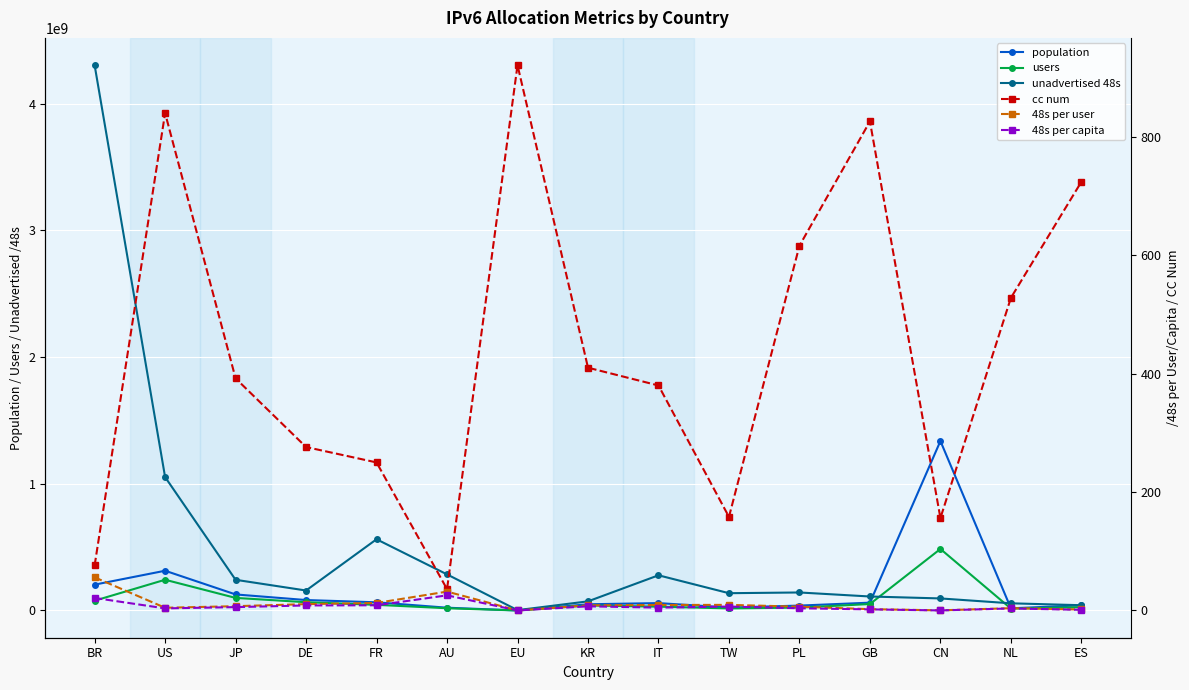

What is the total value across all series at ES?

107322615.7